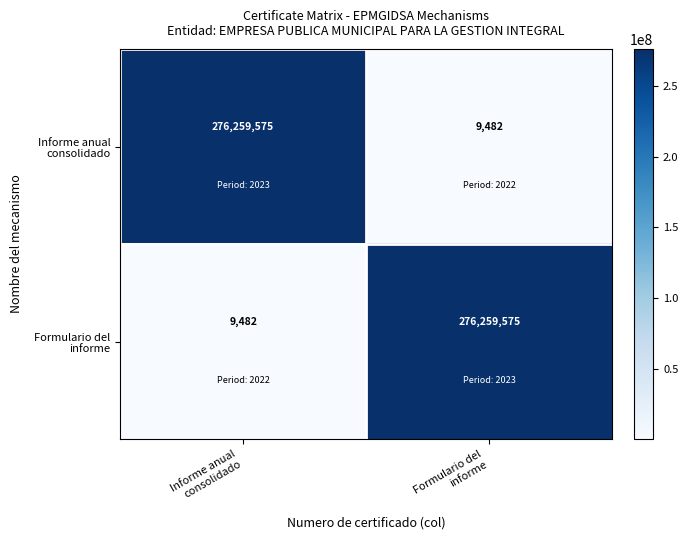

How many series are shown in this chart?

2